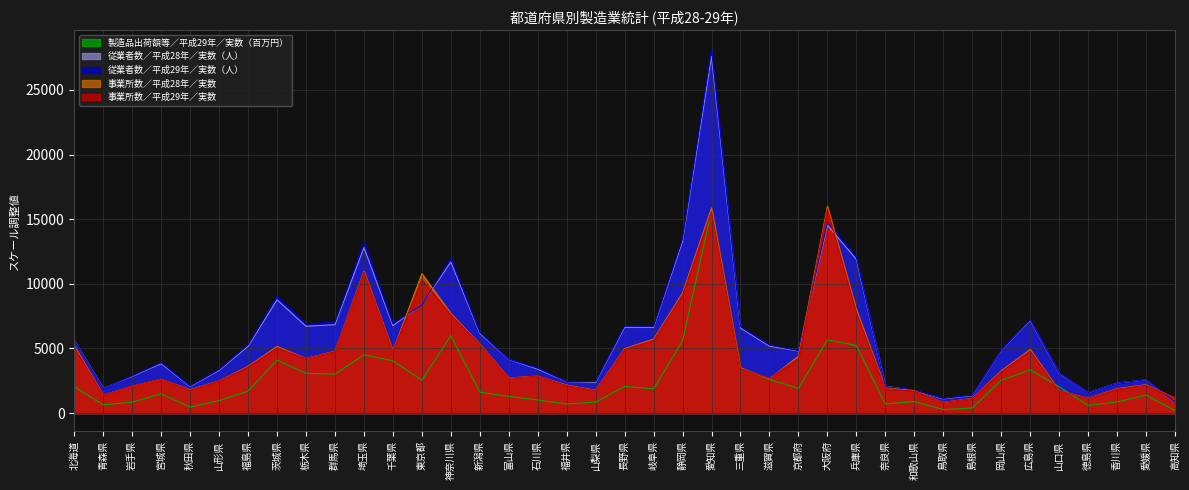

What is the label of the 39th point from the right?

北海道